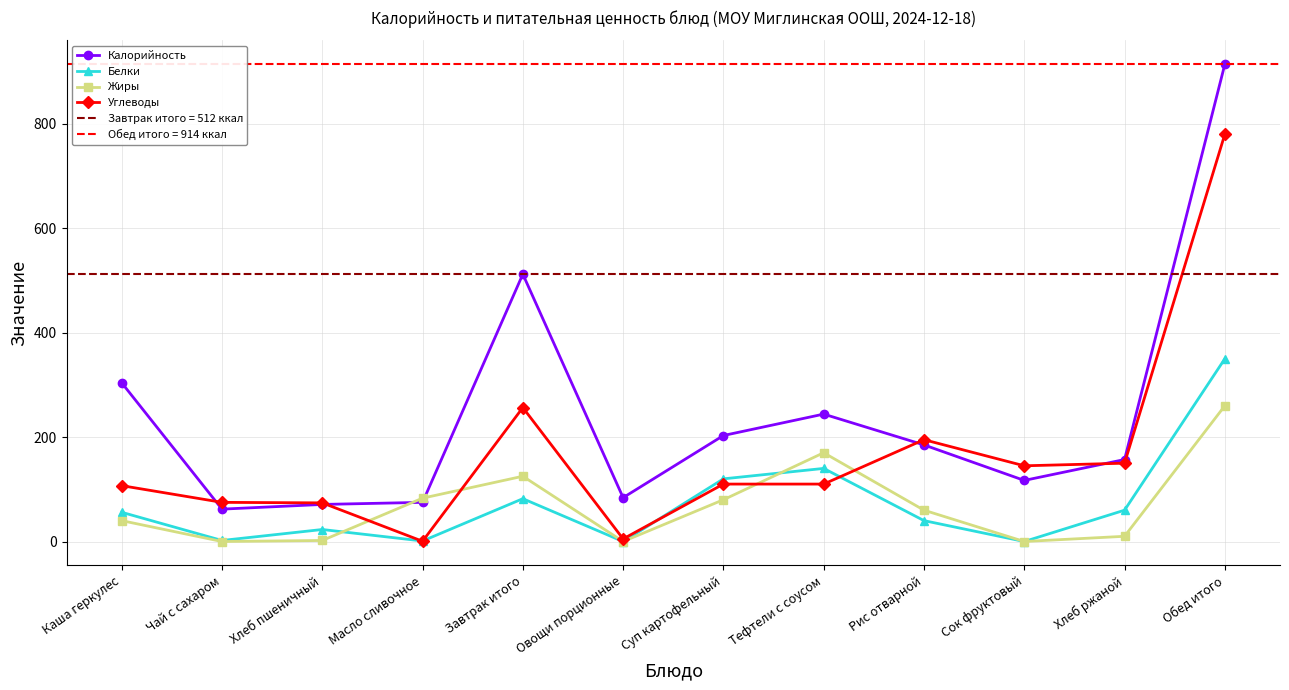

Which has a higher value, Чай с сахаром or Овощи порционные?

Овощи порционные